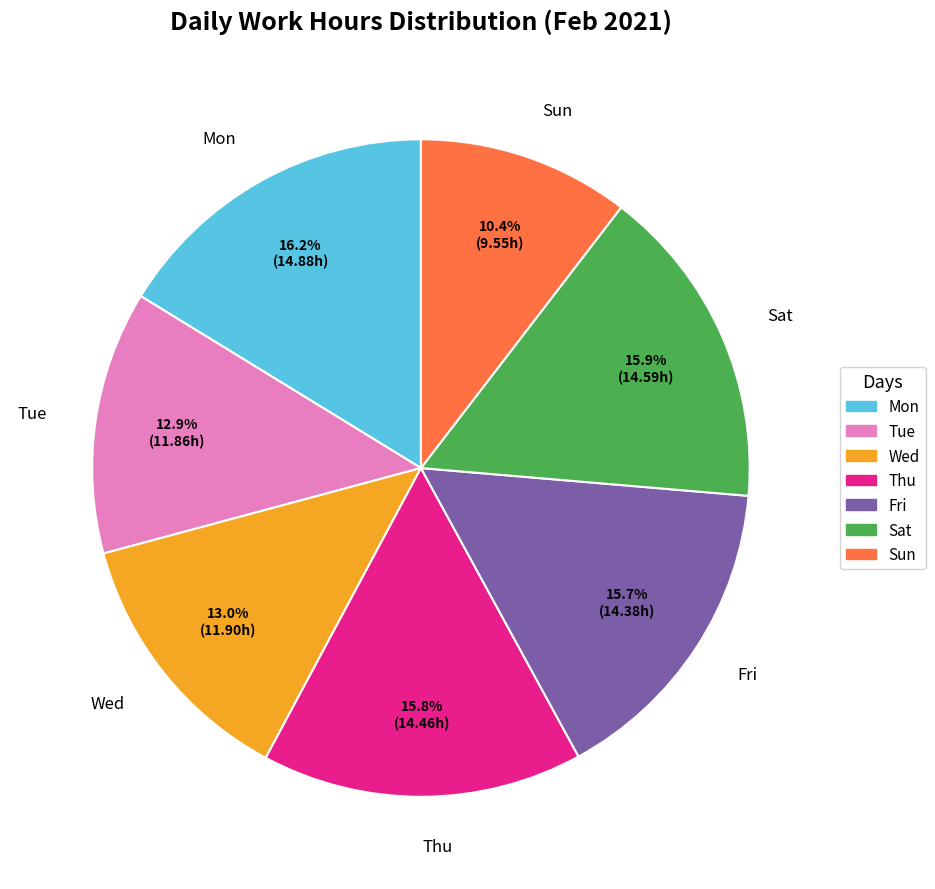

Which slice is the smallest?

Sun